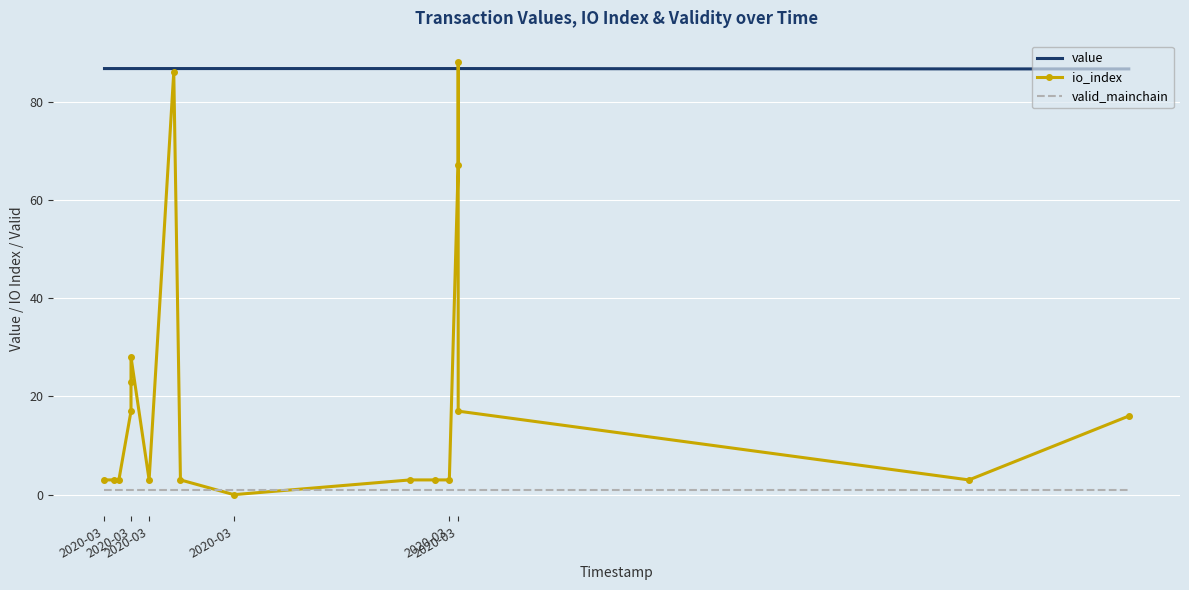

List the series in order of their overall mean, lowest first.

valid_mainchain, io_index, value